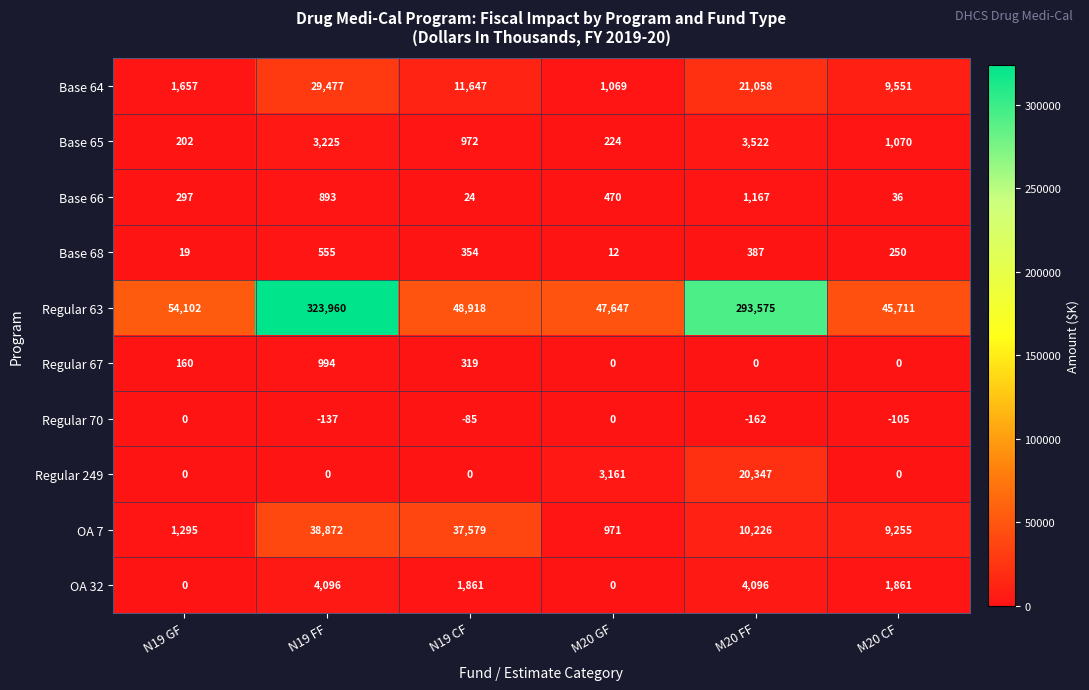

Count the number of categories in the chart.

6